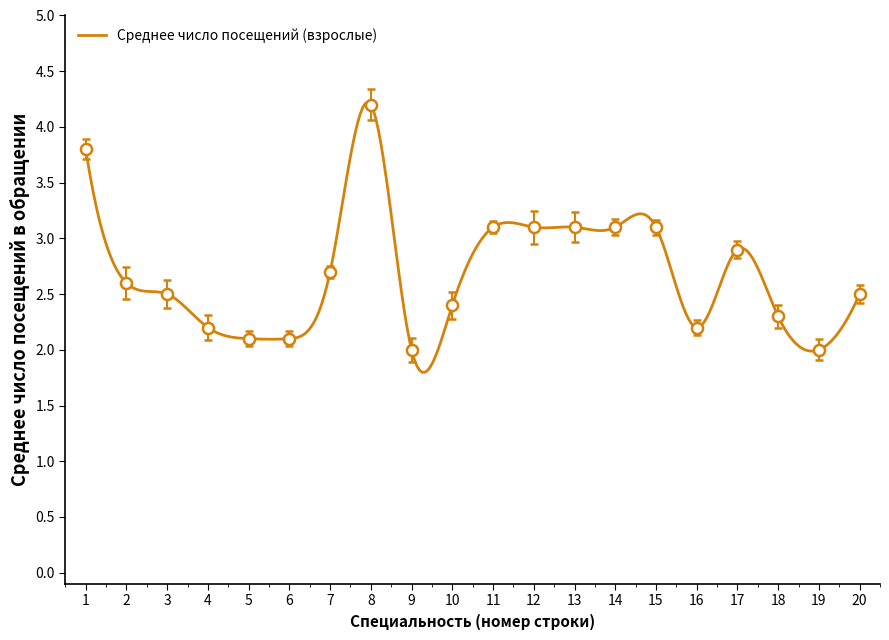

What is the sum of all values?

54.0